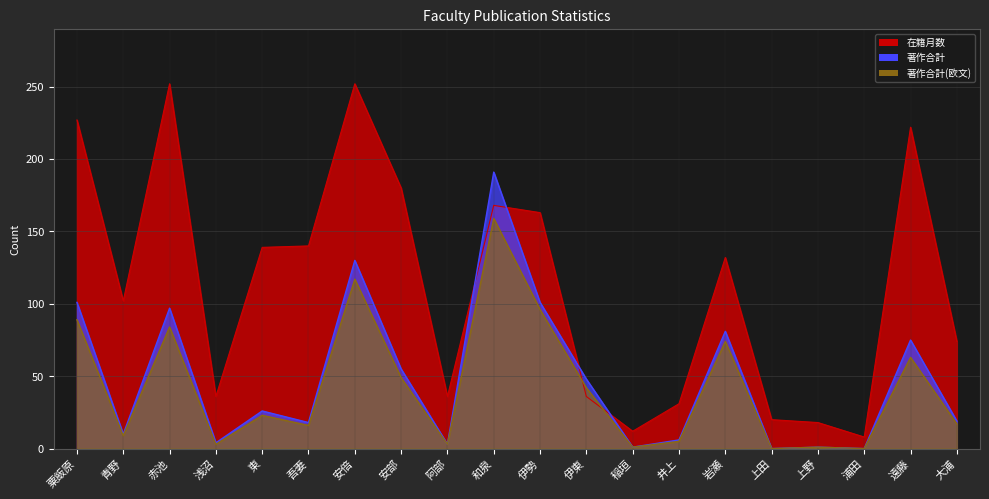

How many positive values does the 著作合計 series have?

18